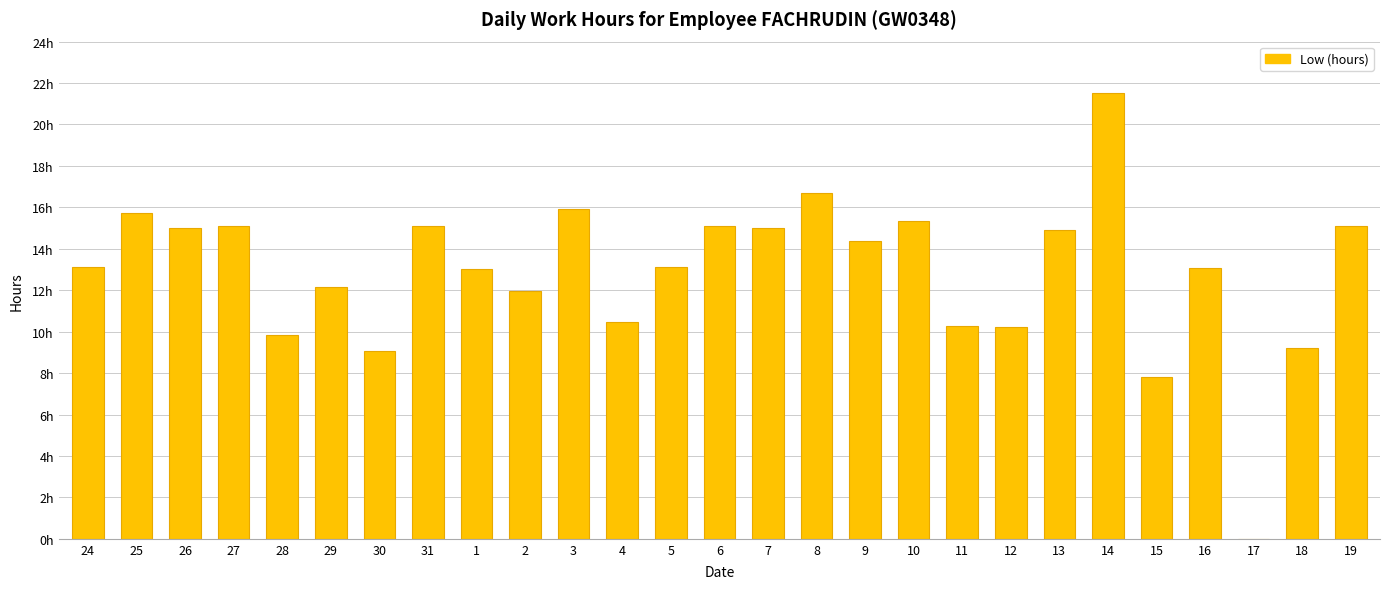

Are the bars horizontal?

No